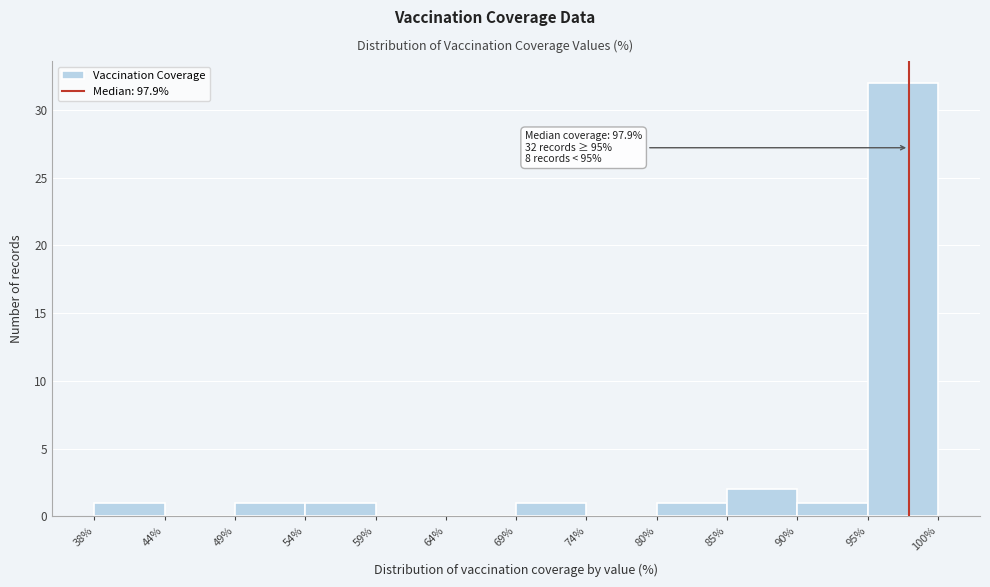

Over which range of the x-axis is the bar tallest?

95% to 100%